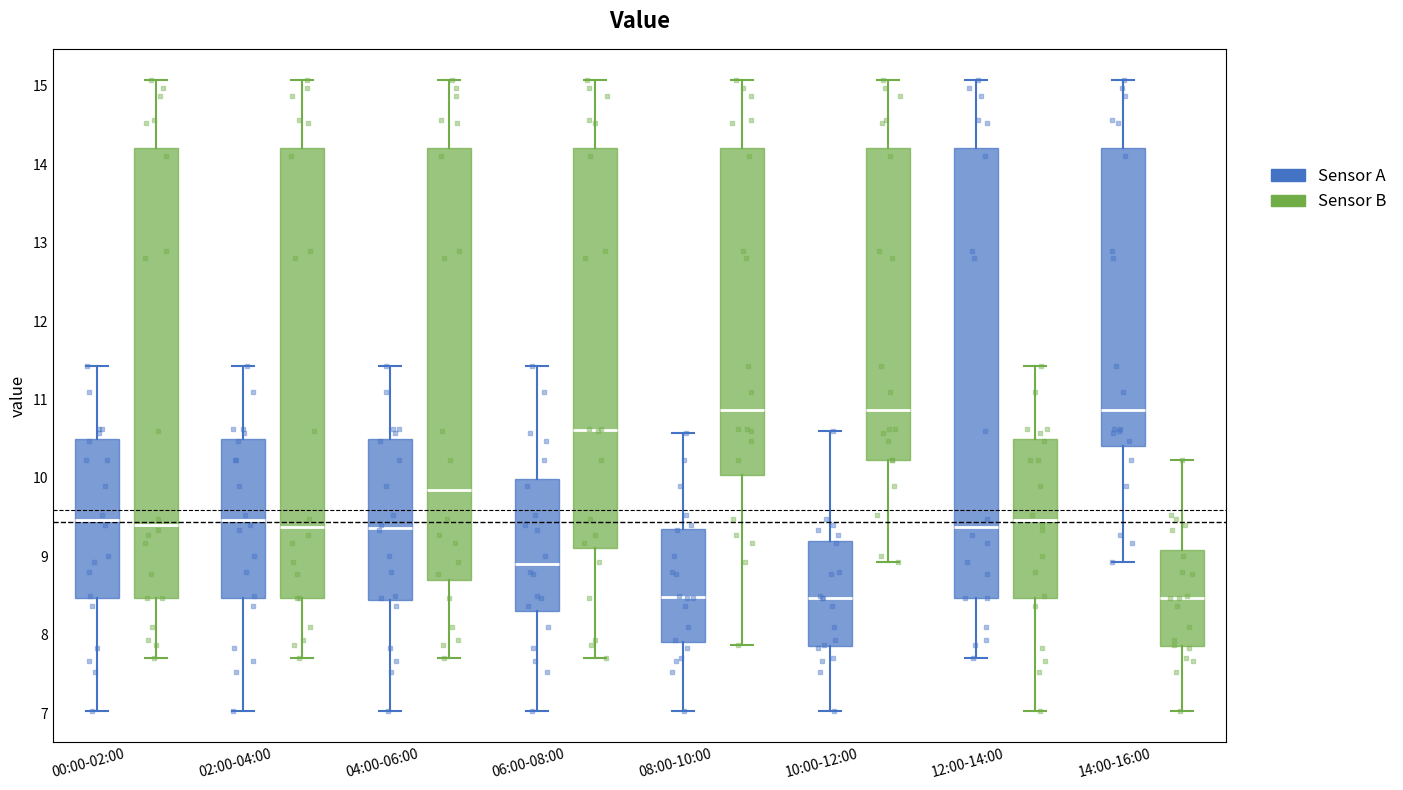

Reading left to right, read every box against the y-axis: the position of its median line, the range the box covers, and the ends of its whiskers. The values are not printed on the chart, so give them approximately, as read against the axis.

00:00-02:00 (Sensor A): median 9.5, box 8.5 to 10.5, whiskers 7.0 to 11.4
00:00-02:00 (Sensor B): median 9.4, box 8.5 to 14.2, whiskers 7.7 to 15.1
02:00-04:00 (Sensor A): median 9.5, box 8.5 to 10.5, whiskers 7.0 to 11.4
02:00-04:00 (Sensor B): median 9.4, box 8.5 to 14.2, whiskers 7.7 to 15.1
04:00-06:00 (Sensor A): median 9.4, box 8.4 to 10.5, whiskers 7.0 to 11.4
04:00-06:00 (Sensor B): median 9.9, box 8.7 to 14.2, whiskers 7.7 to 15.1
06:00-08:00 (Sensor A): median 8.9, box 8.3 to 10.0, whiskers 7.0 to 11.4
06:00-08:00 (Sensor B): median 10.6, box 9.1 to 14.2, whiskers 7.7 to 15.1
08:00-10:00 (Sensor A): median 8.5, box 7.9 to 9.3, whiskers 7.0 to 10.6
08:00-10:00 (Sensor B): median 10.9, box 10.0 to 14.2, whiskers 7.9 to 15.1
10:00-12:00 (Sensor A): median 8.5, box 7.9 to 9.2, whiskers 7.0 to 10.6
10:00-12:00 (Sensor B): median 10.9, box 10.2 to 14.2, whiskers 8.9 to 15.1
12:00-14:00 (Sensor A): median 9.4, box 8.5 to 14.2, whiskers 7.7 to 15.1
12:00-14:00 (Sensor B): median 9.5, box 8.5 to 10.5, whiskers 7.0 to 11.4
14:00-16:00 (Sensor A): median 10.9, box 10.4 to 14.2, whiskers 8.9 to 15.1
14:00-16:00 (Sensor B): median 8.5, box 7.9 to 9.1, whiskers 7.0 to 10.2